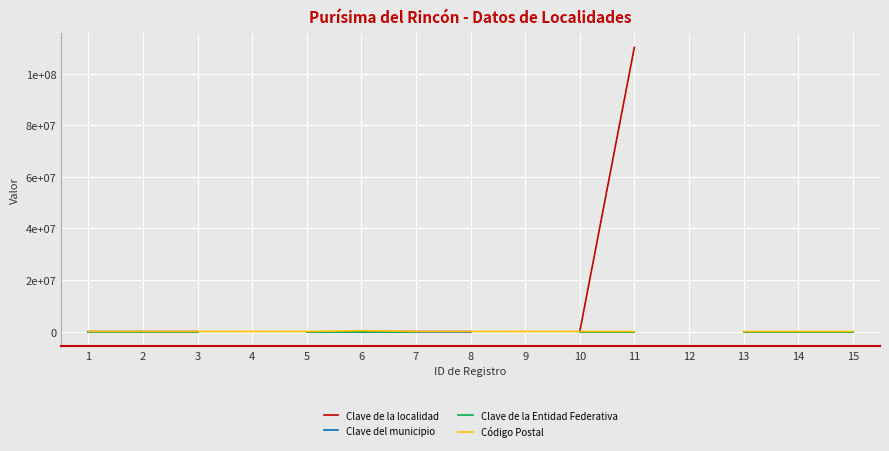

Which has a higher value, 4 or 5?

5